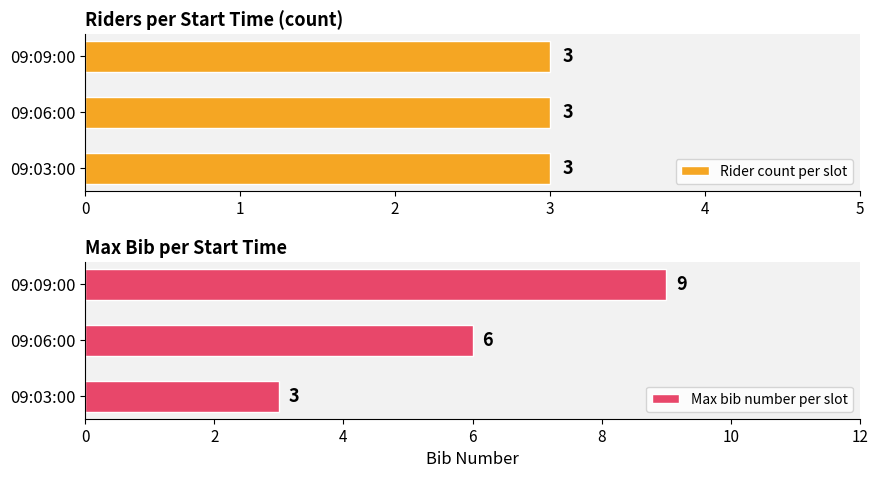

What is the value of the Max bib number per slot bar at the 3rd from the left?

9.0